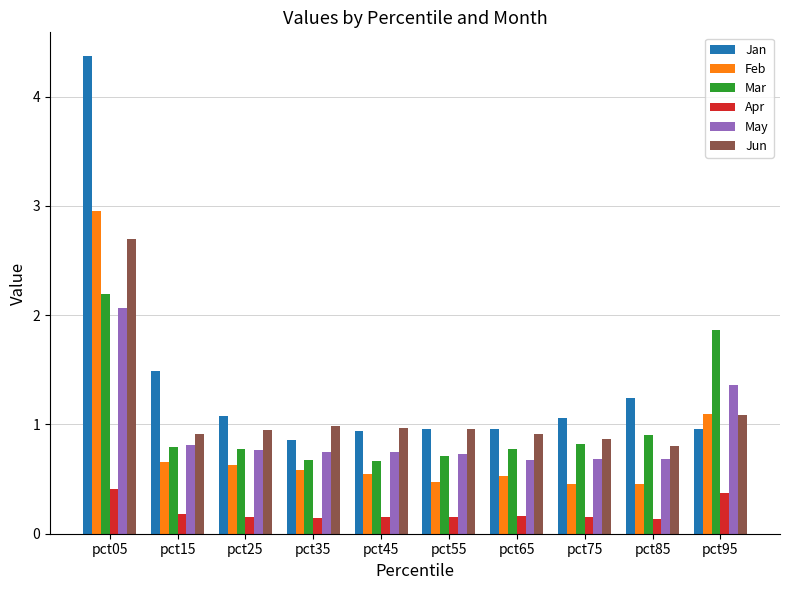

The value of Feb at pct85 is 0.8. True or false?

False